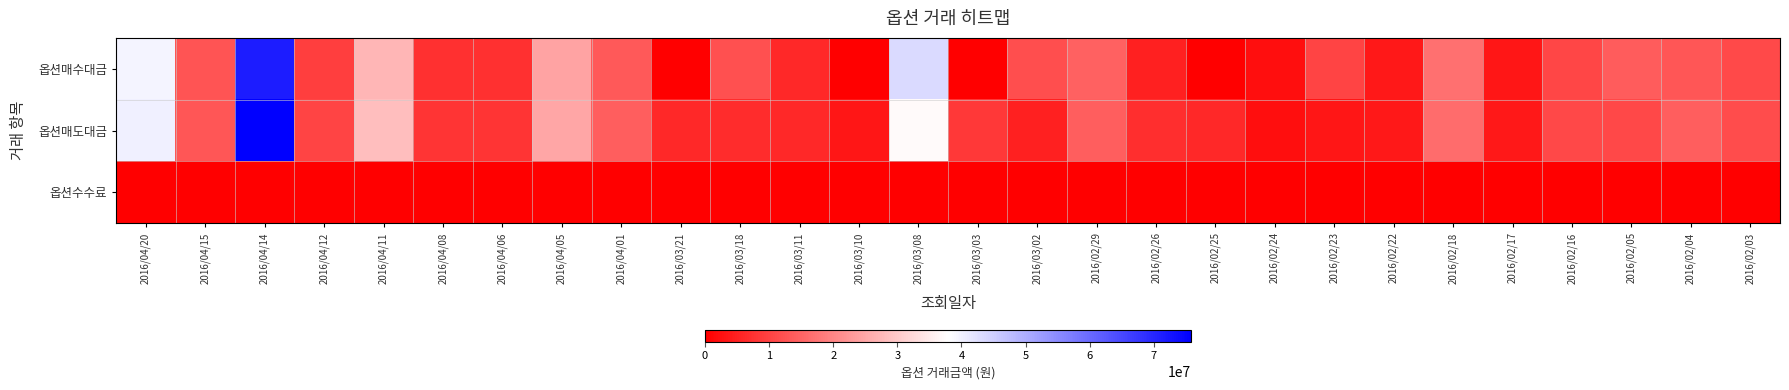

Reading right to left, transcribe all the data shown in this chart.

옵션매수대금: 2016/02/03=11050000	2016/02/04=13025000	2016/02/05=13710000	2016/02/16=10600000	2016/02/17=3450000	2016/02/18=16790000	2016/02/22=3675000	2016/02/23=10280000	2016/02/24=2100000	2016/02/25=0	2016/02/26=4900000	2016/02/29=14770000	2016/03/02=11775000	2016/03/03=0	2016/03/08=43270000	2016/03/10=0	2016/03/11=6060000	2016/03/18=12120000	2016/03/21=0	2016/04/01=13480000	2016/04/05=24400000	2016/04/06=7315000	2016/04/08=7400000	2016/04/11=27065000	2016/04/12=9450000	2016/04/14=71570000	2016/04/15=12500000	2016/04/20=39400000
옵션매도대금: 2016/02/03=11460000	2016/02/04=13975000	2016/02/05=10900000	2016/02/16=10900000	2016/02/17=3825000	2016/02/18=16140000	2016/02/22=3600000	2016/02/23=3500000	2016/02/24=2100000	2016/02/25=6120000	2016/02/26=7000000	2016/02/29=14135000	2016/03/02=5000000	2016/03/03=8500000	2016/03/08=37075000	2016/03/10=3425000	2016/03/11=6060000	2016/03/18=6565000	2016/03/21=6060000	2016/04/01=14030000	2016/04/05=24710000	2016/04/06=7755000	2016/04/08=7900000	2016/04/11=28230000	2016/04/12=10170000	2016/04/14=75815000	2016/04/15=12750000	2016/04/20=40125000
옵션수수료: 2016/02/03=11250	2016/02/04=13490	2016/02/05=12300	2016/02/16=10750	2016/02/17=3630	2016/02/18=16460	2016/02/22=14550	2016/02/23=6890	2016/02/24=2100	2016/02/25=3060	2016/02/26=13300	2016/02/29=25870	2016/03/02=11380	2016/03/03=4250	2016/03/08=40160	2016/03/10=2910	2016/03/11=15150	2016/03/18=9340	2016/03/21=12120	2016/04/01=13750	2016/04/05=24550	2016/04/06=7520	2016/04/08=7650	2016/04/11=27640	2016/04/12=9800	2016/04/14=73680	2016/04/15=12620	2016/04/20=39750